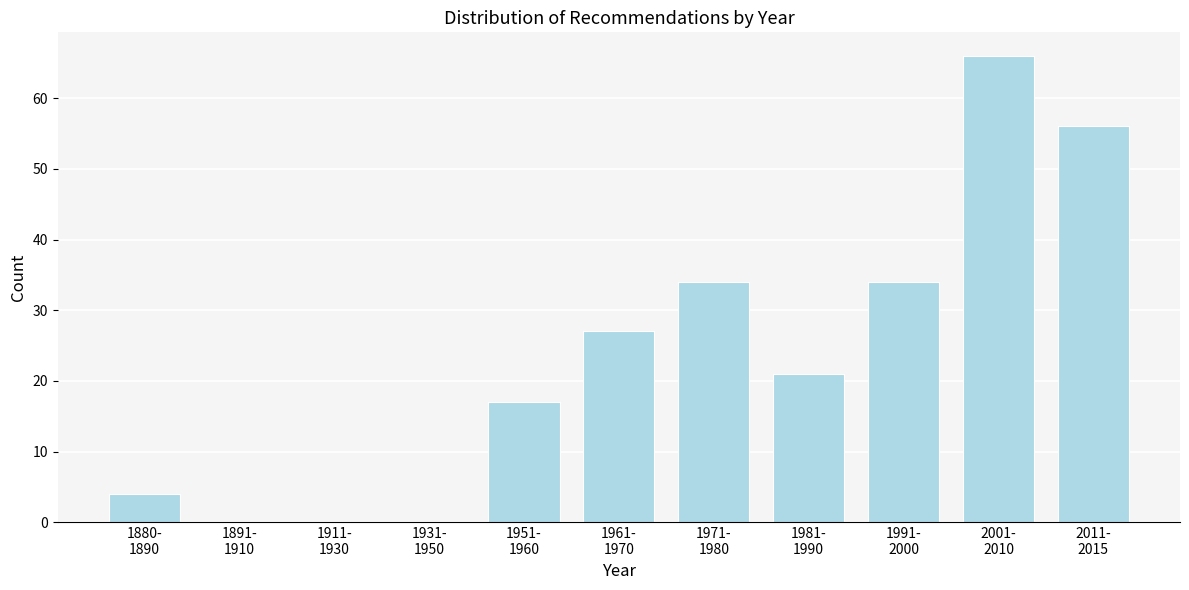

What is the sum of all values?

259